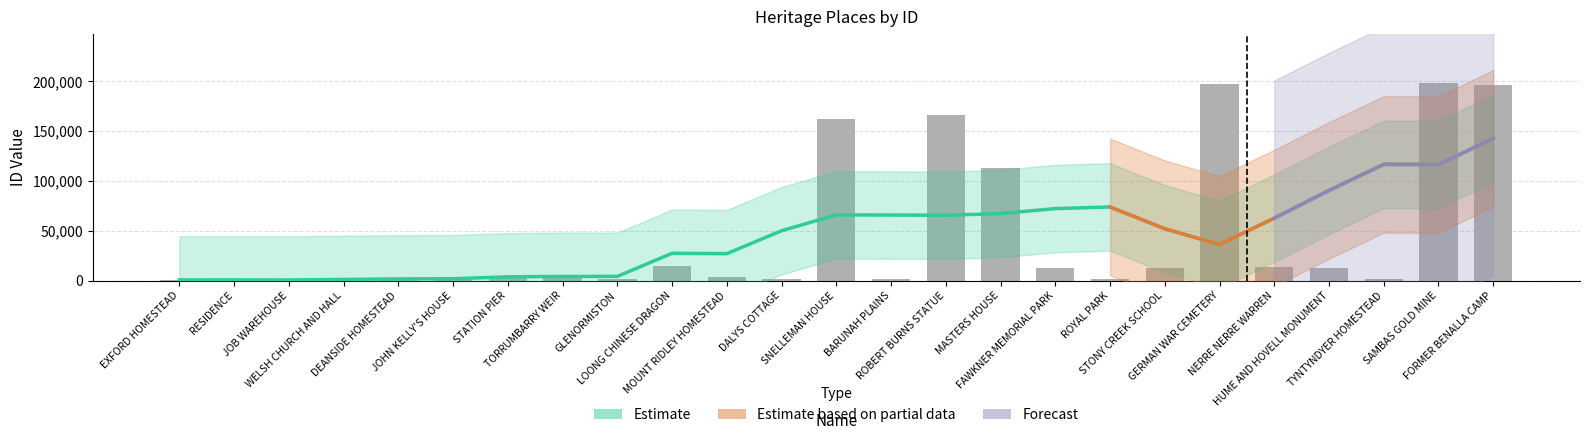

What is the label of the 19th bar from the right?

STATION PIER